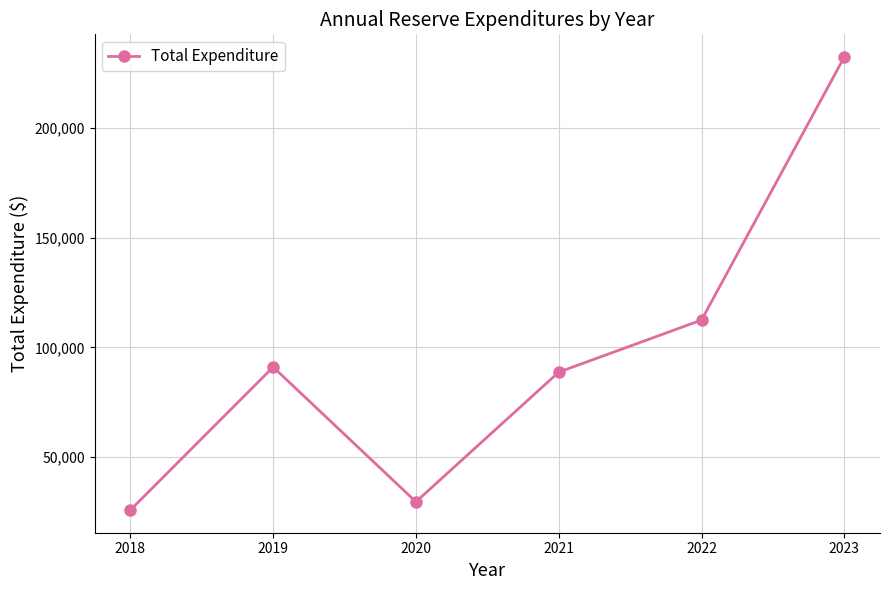

List the labels in order of value, largest first.

2023, 2022, 2019, 2021, 2020, 2018